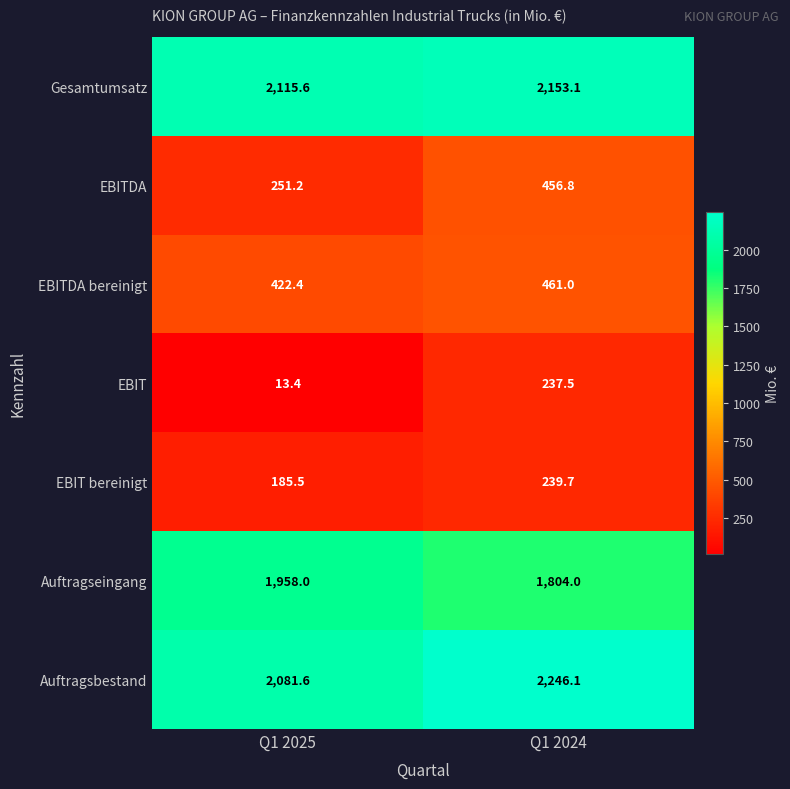

The value of Auftragseingang at Q1 2025 is 1958.0. True or false?

True